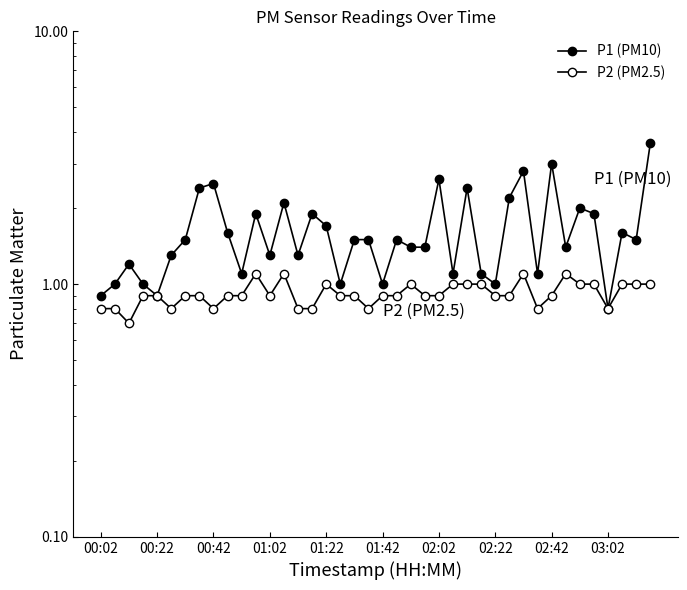

Does the chart display data point markers on the line(s)?

Yes